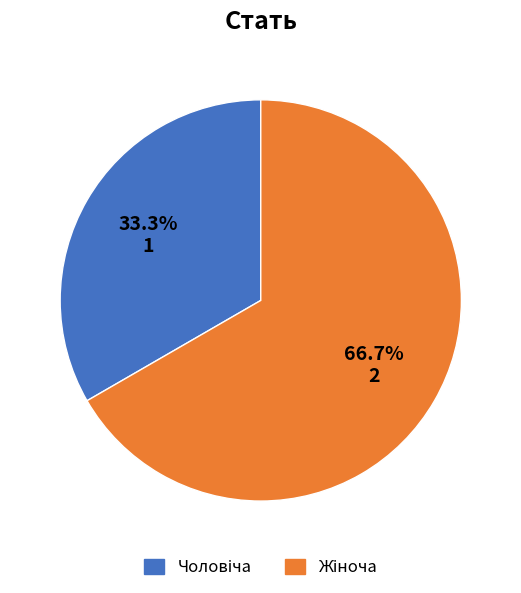

Is there any slice that represents more than half of the pie?

Yes